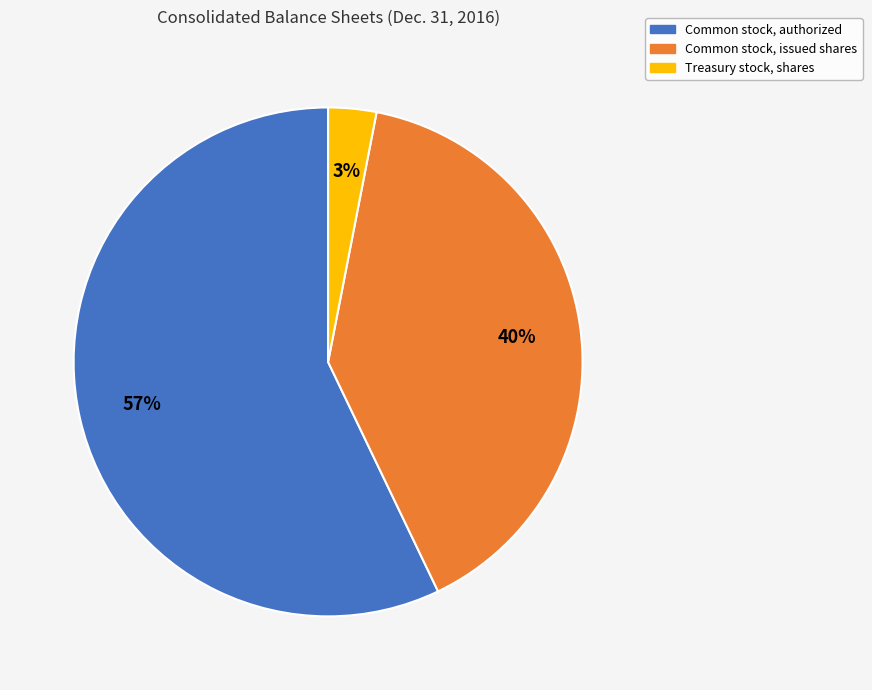

To the nearest percent, what is the difference between the largest and smallest slice percentages?

54%